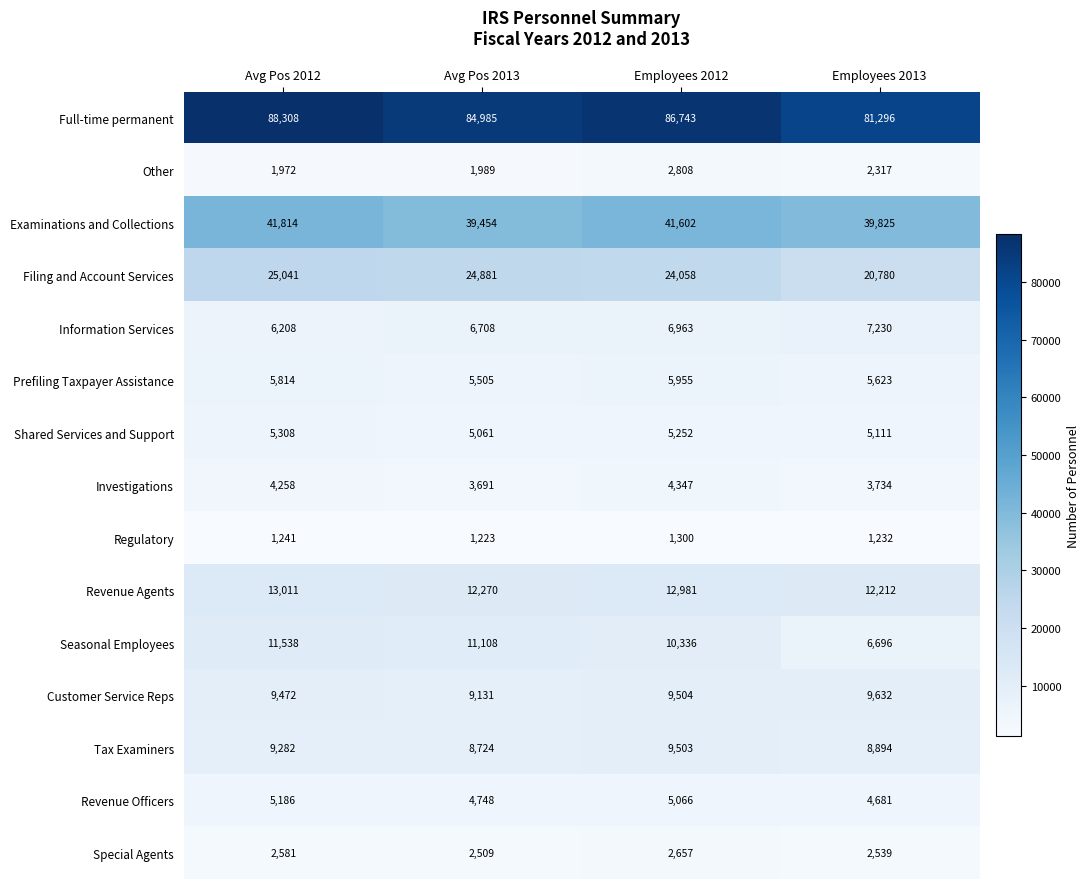

At which category does the chart reach its peak across all series?

Avg Pos 2012